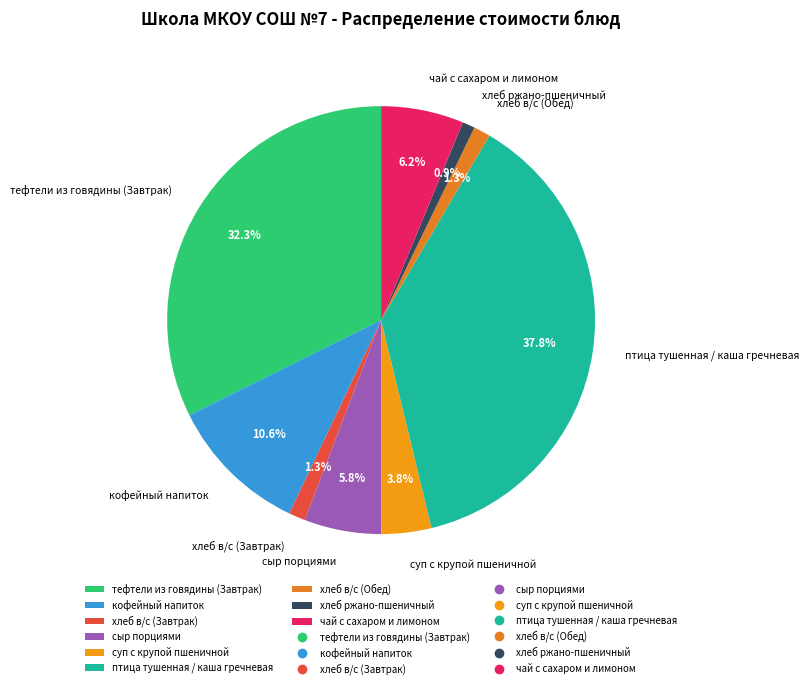

Is it true that чай с сахаром и лимоном is 1% of the pie?

False